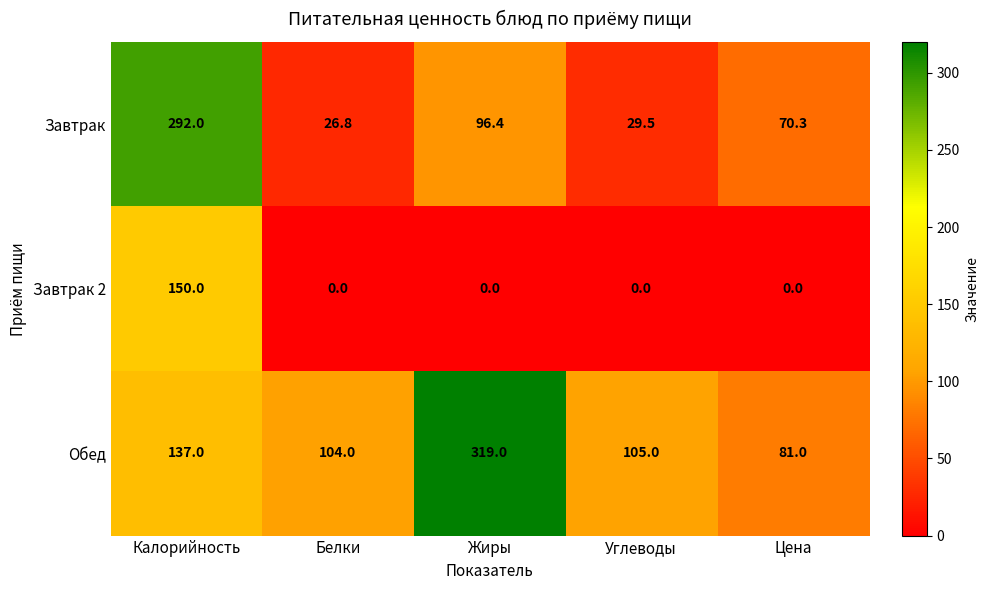

What is the sum of the Обед values at Жиры and Калорийность?

456.0